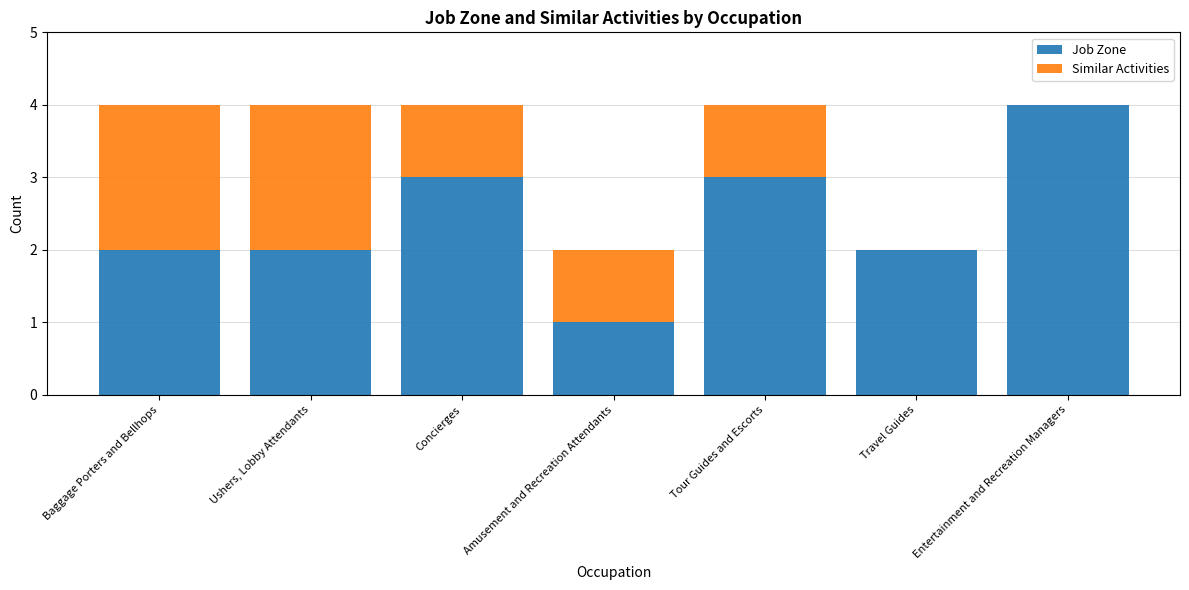

What are all the series names shown in the legend?

Job Zone, Similar Activities